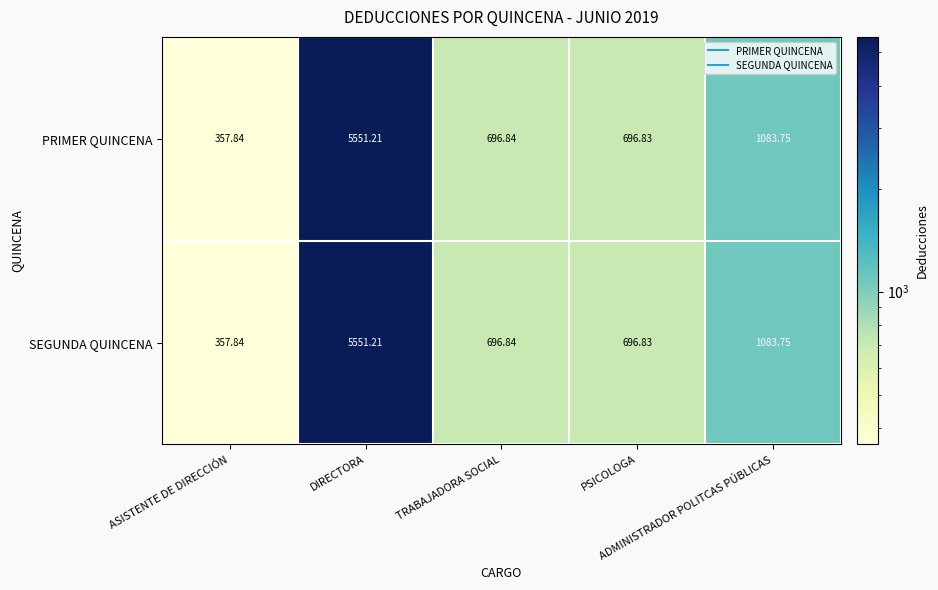

List the series in order of their peak value, highest first.

PRIMER QUINCENA, SEGUNDA QUINCENA